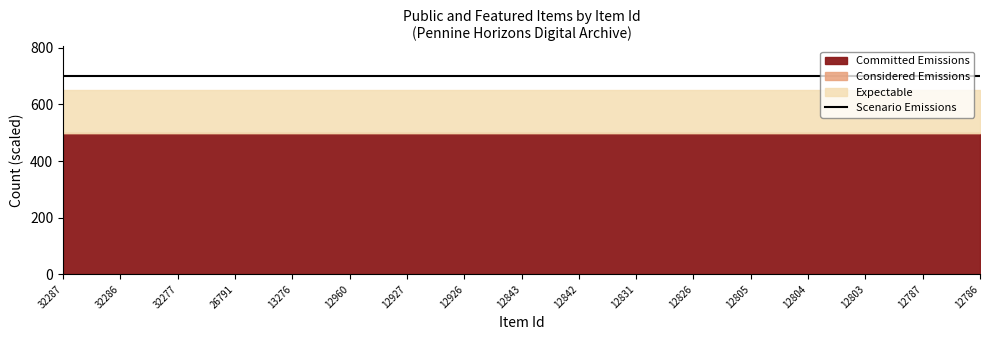

True or false: Considered Emissions and Expectable intersect in this chart.

False